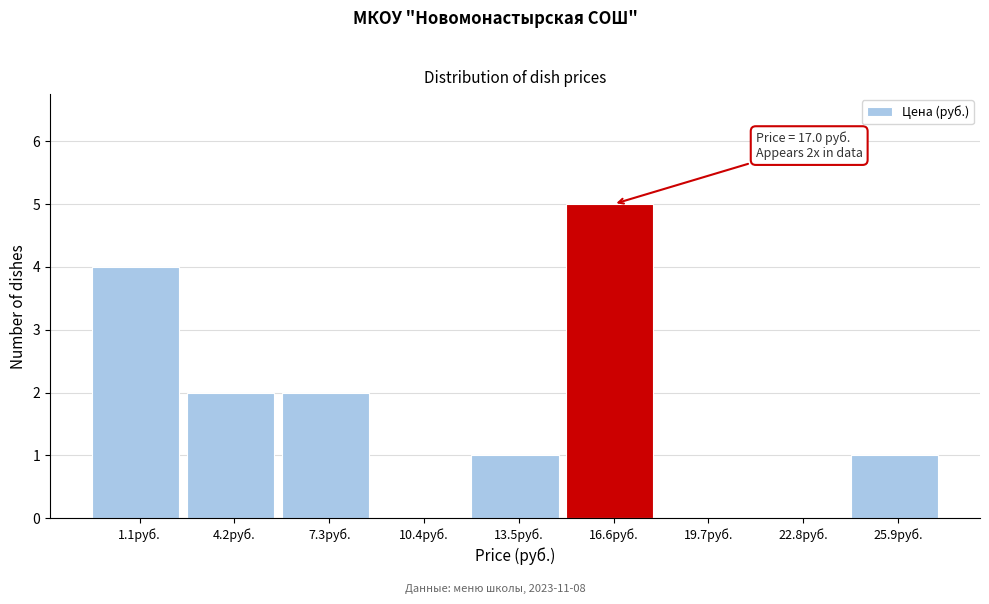

Reading left to right, list all the values displayed in this chart.

1.1руб.=4	4.2руб.=2	7.3руб.=2	10.4руб.=0	13.5руб.=1	16.6руб.=5	19.7руб.=0	22.8руб.=0	25.9руб.=1